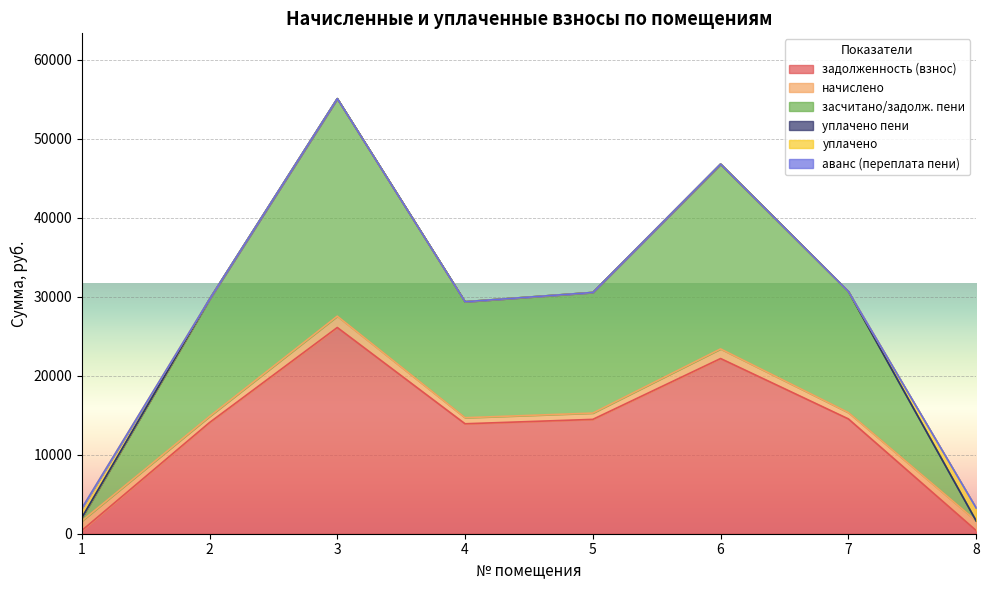

Which series has the largest total across all categories?

засчитано/задолж. пени